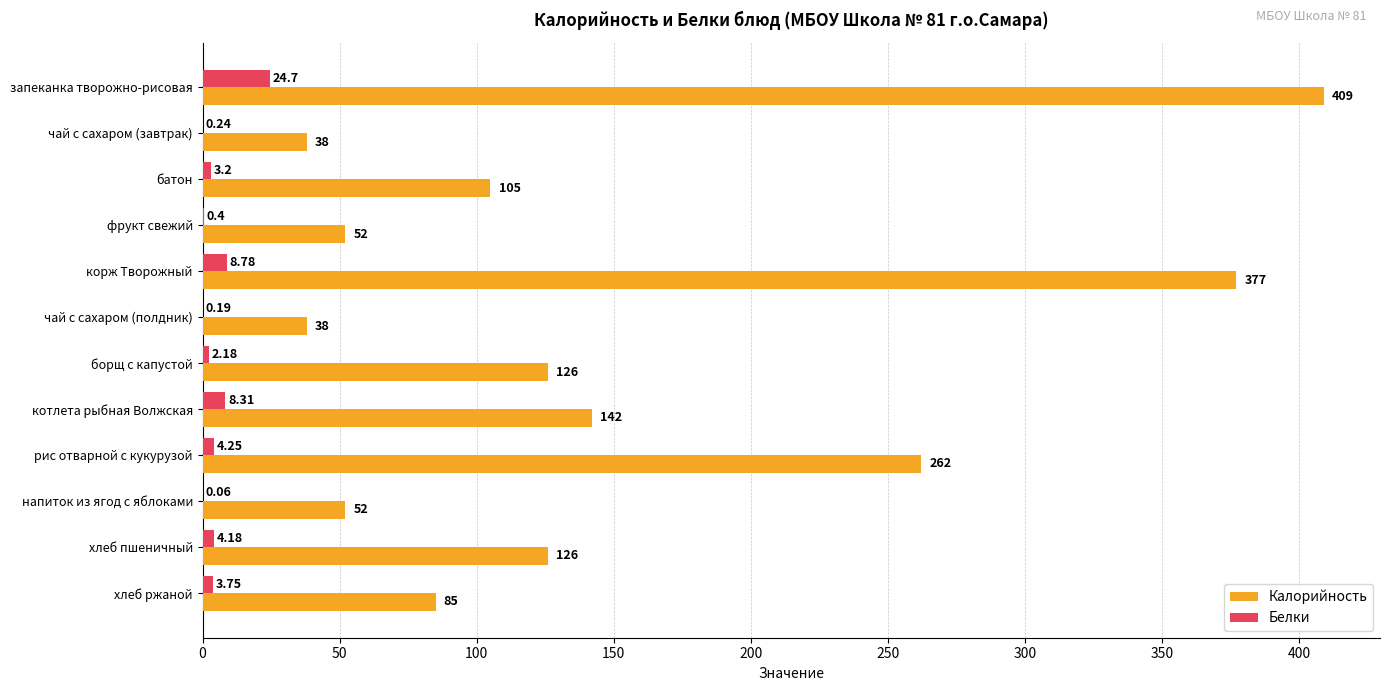

Between напиток из ягод с яблоками and хлеб ржаной, which series saw the biggest shift?

Калорийность